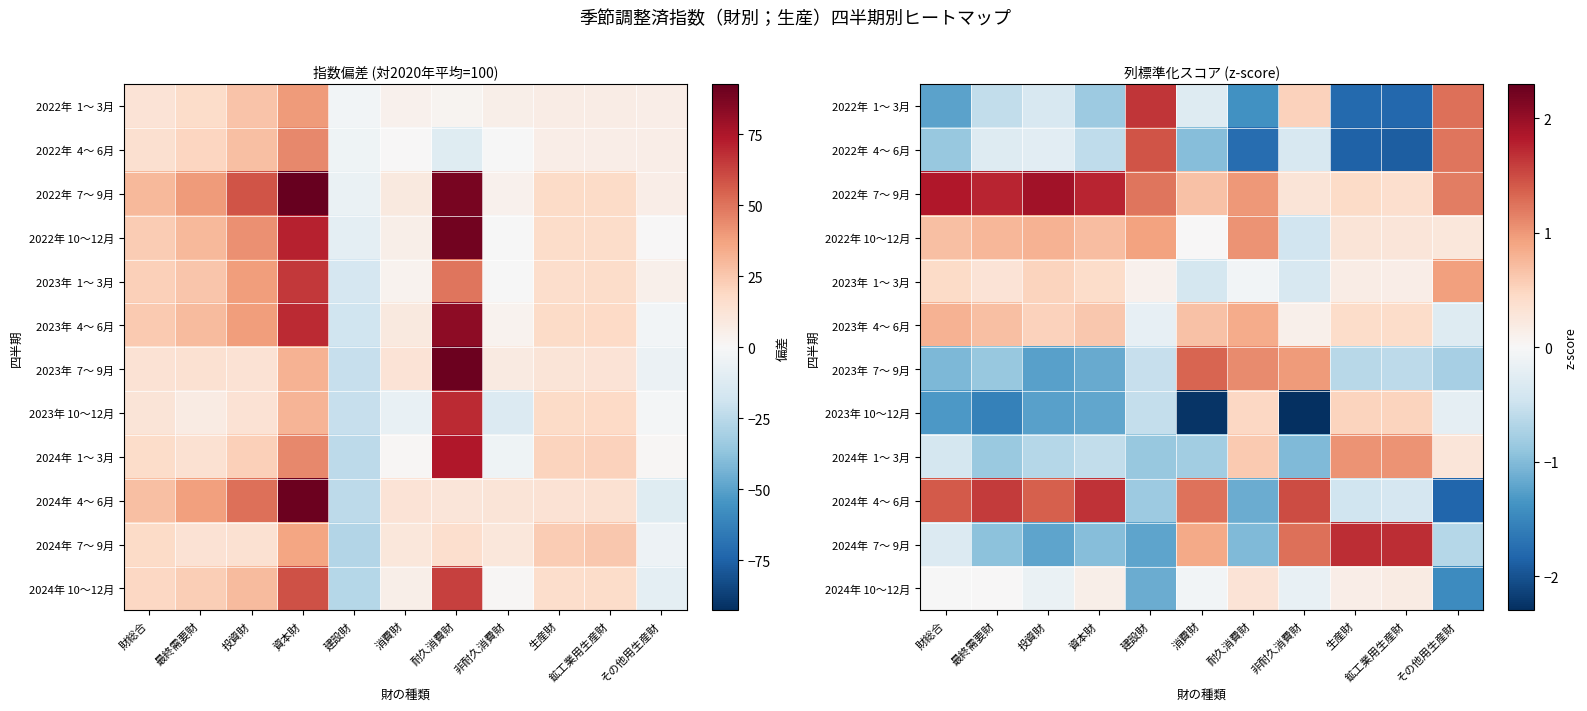

How many data points does each series have?

11